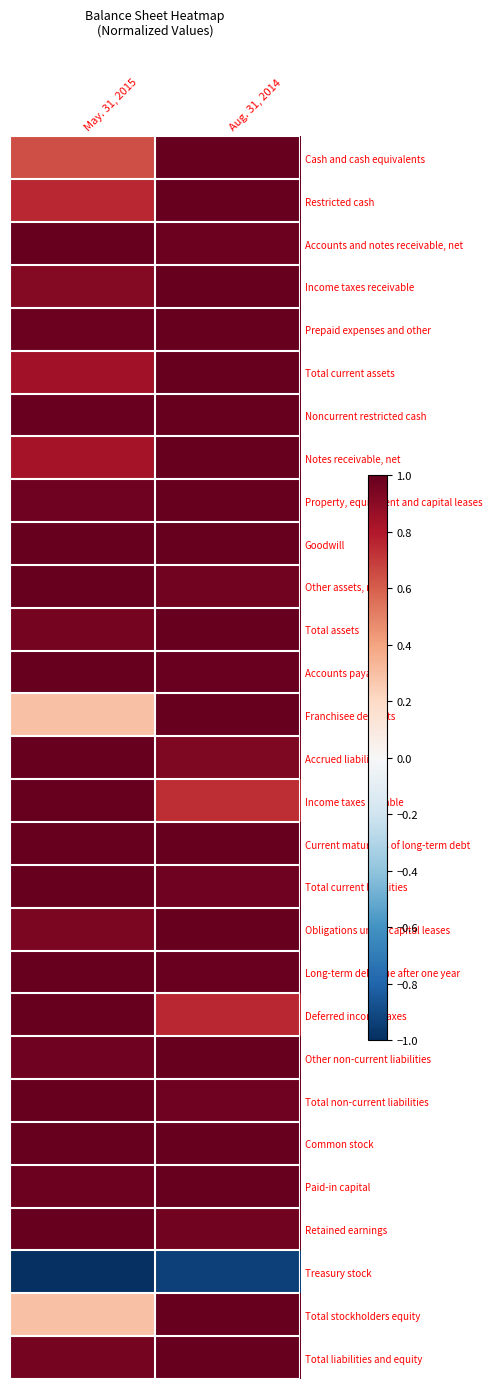

At May. 31, 2015, list the series in order from smallest to largest.

Treasury stock, Franchisee deposits, Total stockholders equity, Cash and cash equivalents, Restricted cash, Notes receivable, net, Total current assets, Income taxes receivable, Obligations under capital leases, Total assets, Total liabilities and equity, Property, equipment and capital leases, Other non-current liabilities, Prepaid expenses and other, Paid-in capital, Noncurrent restricted cash, Goodwill, Accounts and notes receivable, net, Other assets, net, Accounts payable, Accrued liabilities, Income taxes payable, Current maturities of long-term debt, Total current liabilities, Long-term debt due after one year, Deferred income taxes, Total non-current liabilities, Common stock, Retained earnings